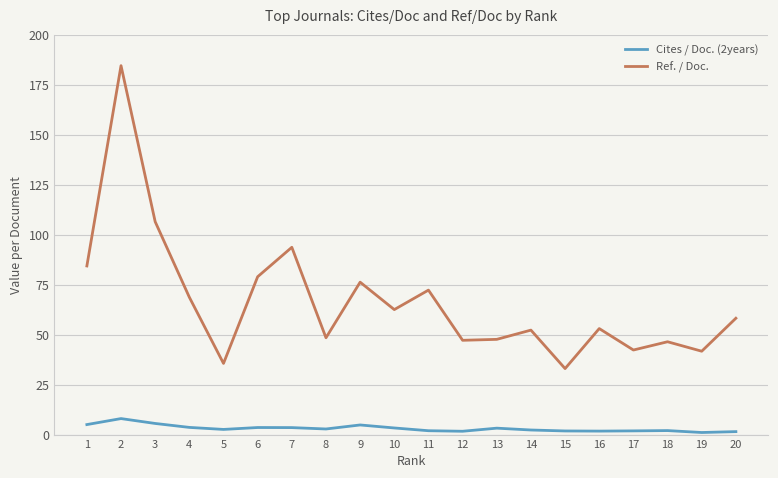

Which series has the widest spread of values?

Ref. / Doc.